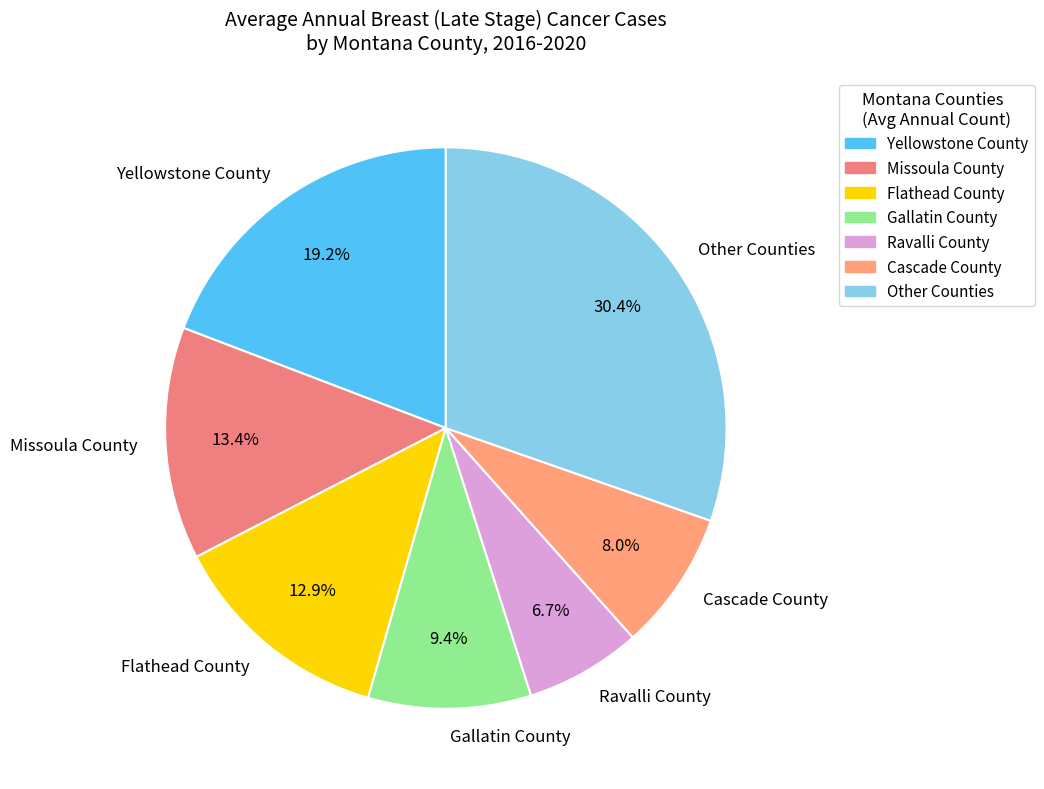

Does Missoula County represent more than half of the total?

No